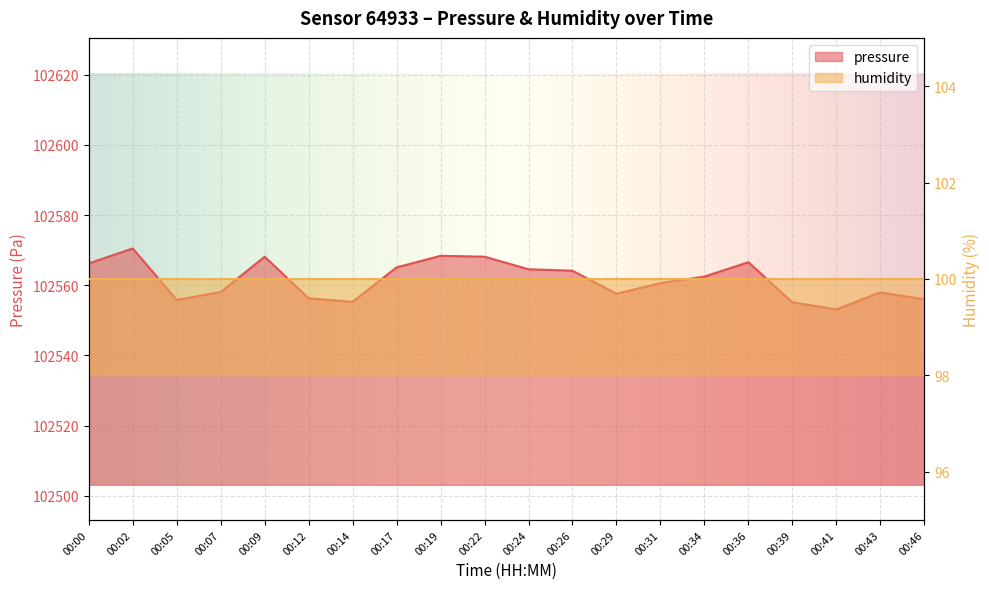

At which label is the value closest to 102561?

00:31